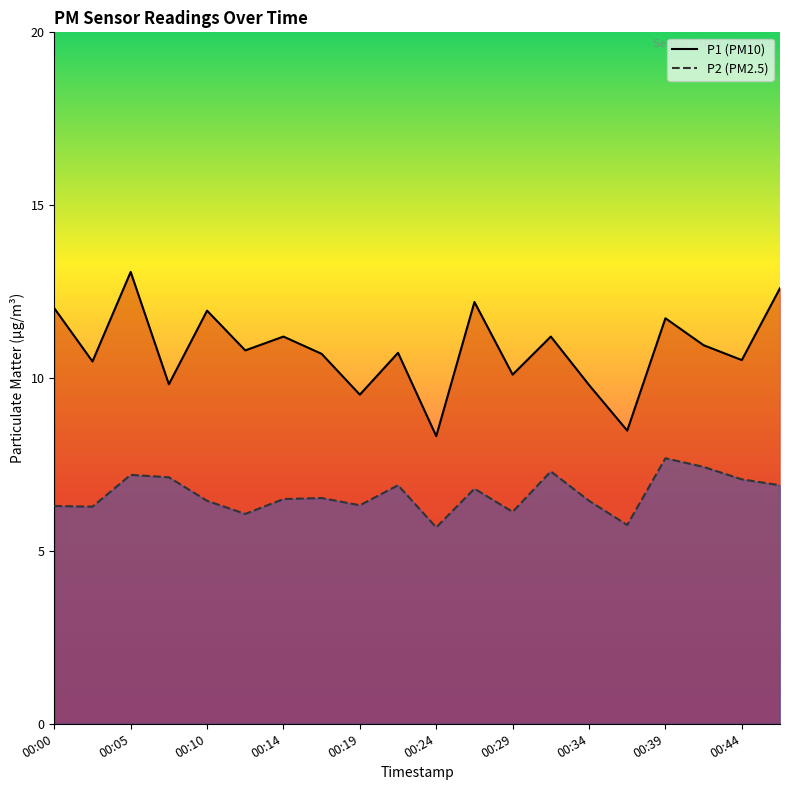

At which category does P2 reach its first local valley?

00:02